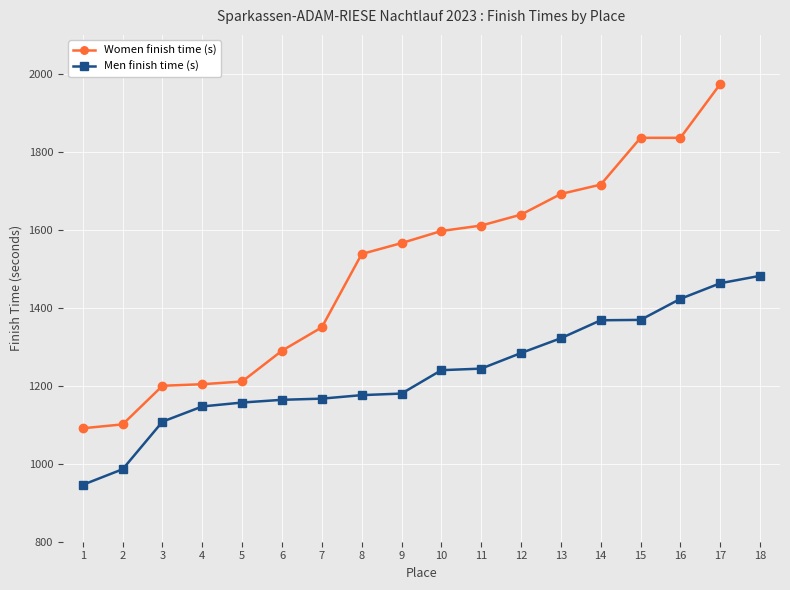

What is the value of the 12th point from the left?

1639